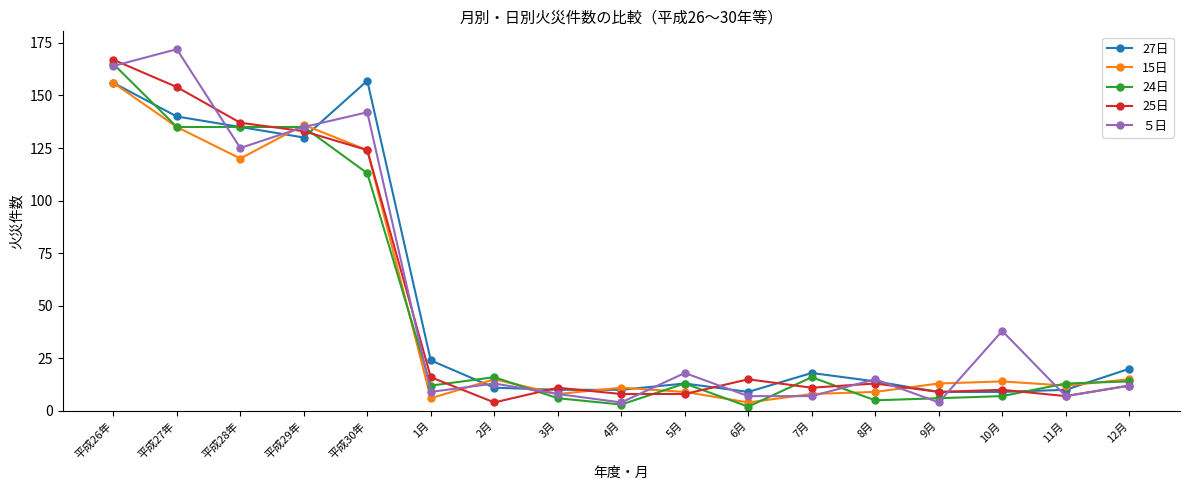

What is the total value across all series at 平成27年?

736